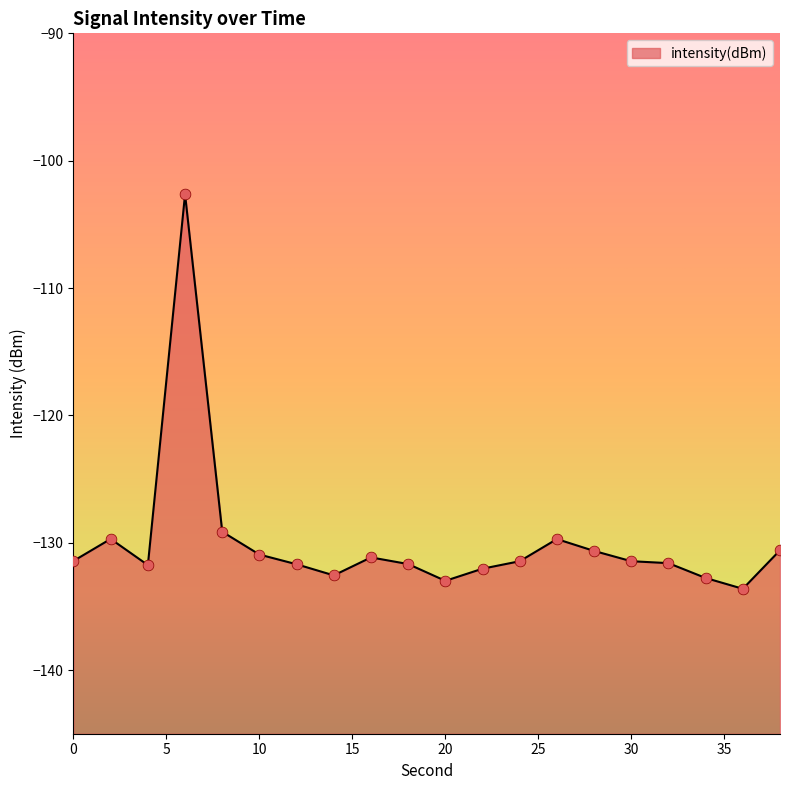

Between 18 and 22, which is larger?

18